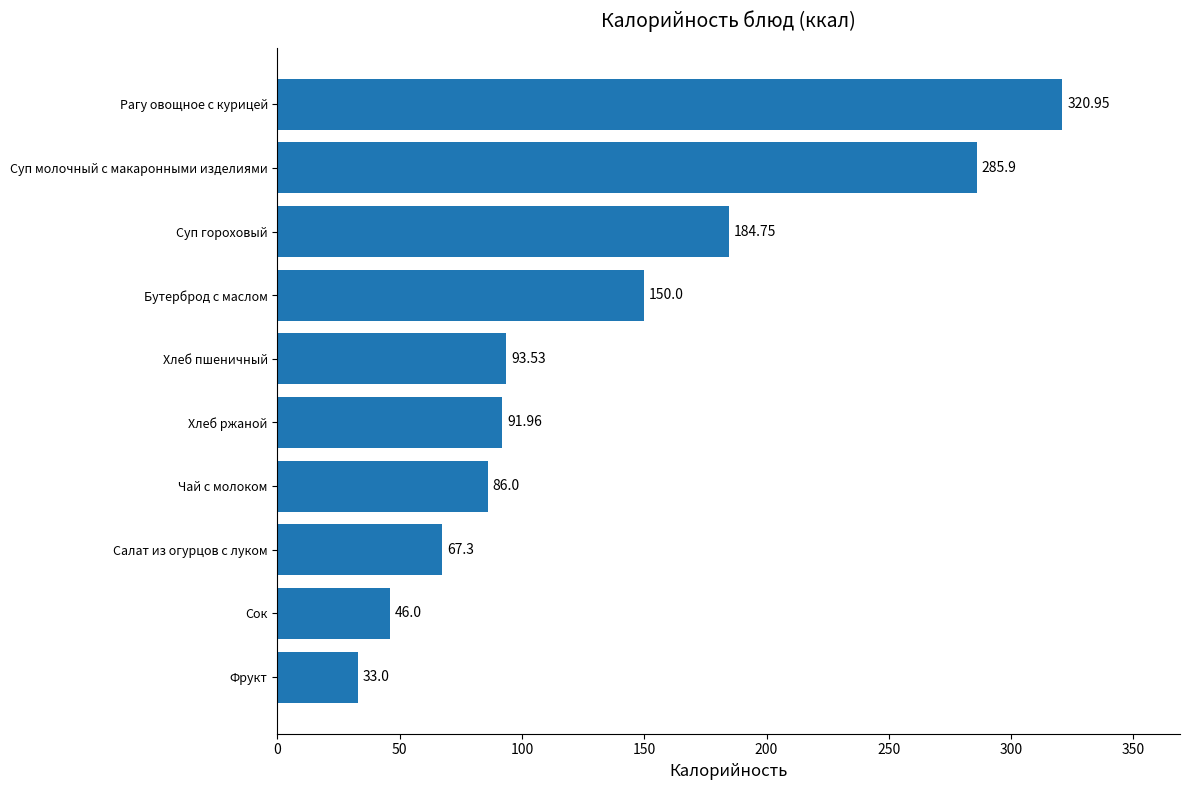

How many bars are there in total?

10